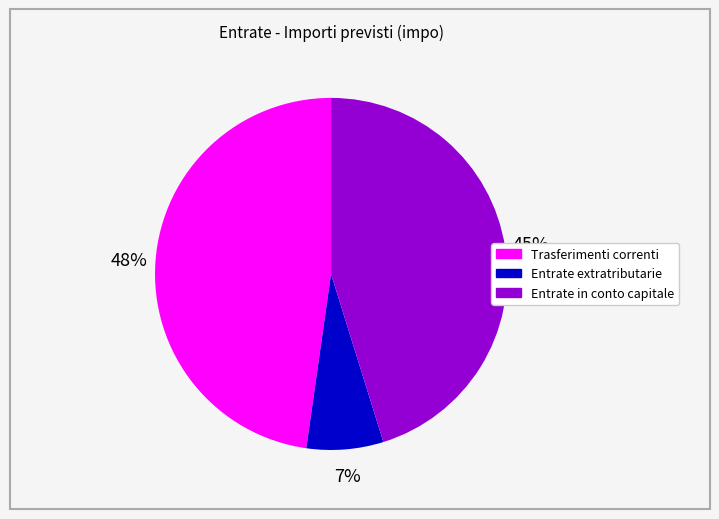

To the nearest percent, what percentage of the pie is Entrate extratributarie?

7%